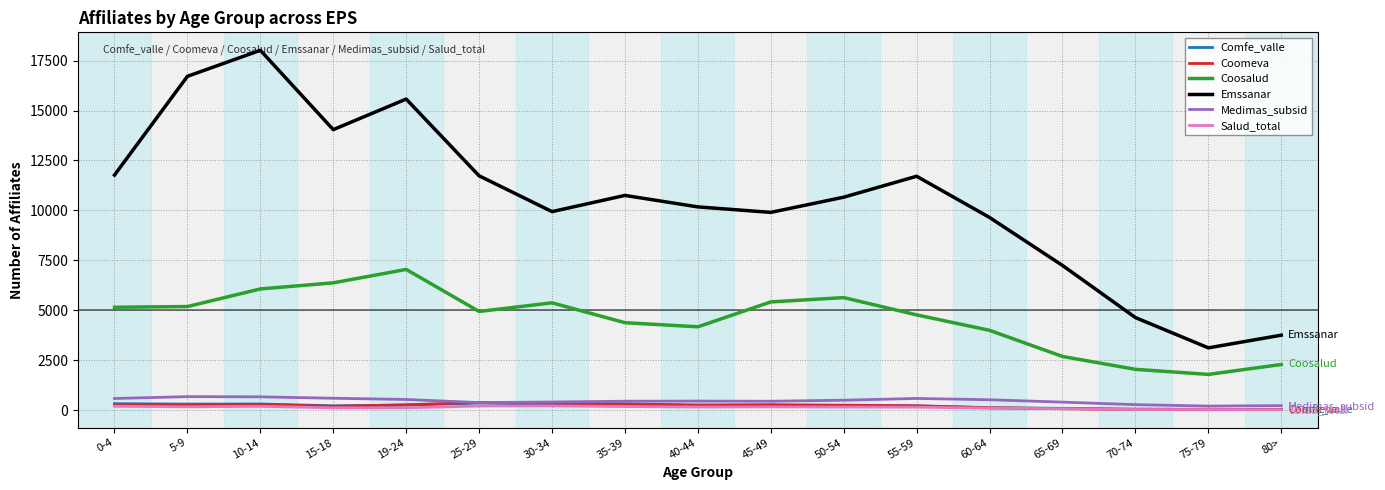

True or false: Coosalud and Salud_total cross at least once.

False